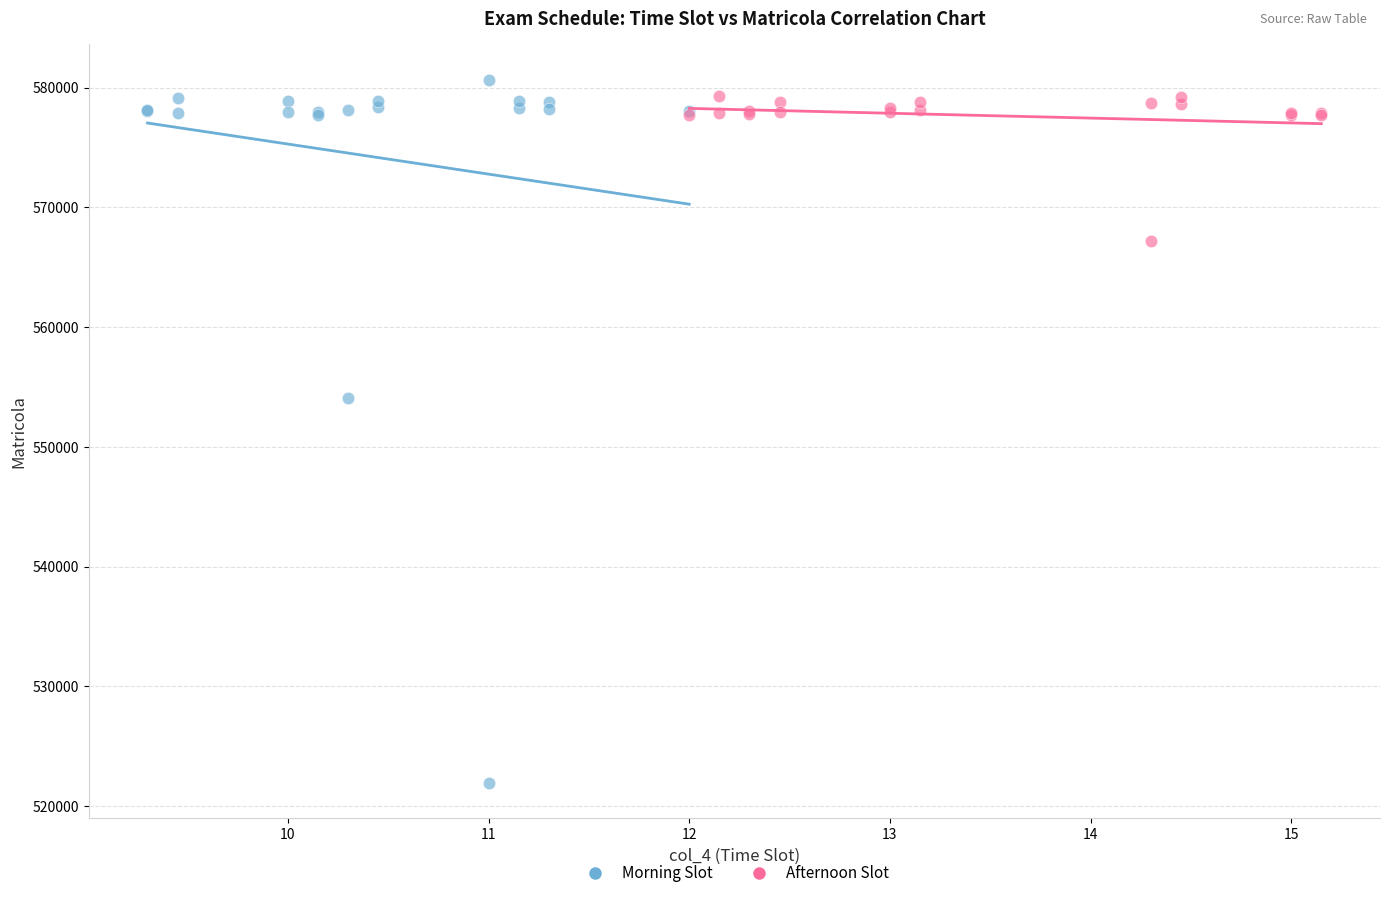

Which series contains the lowest Y value?

Morning Slot